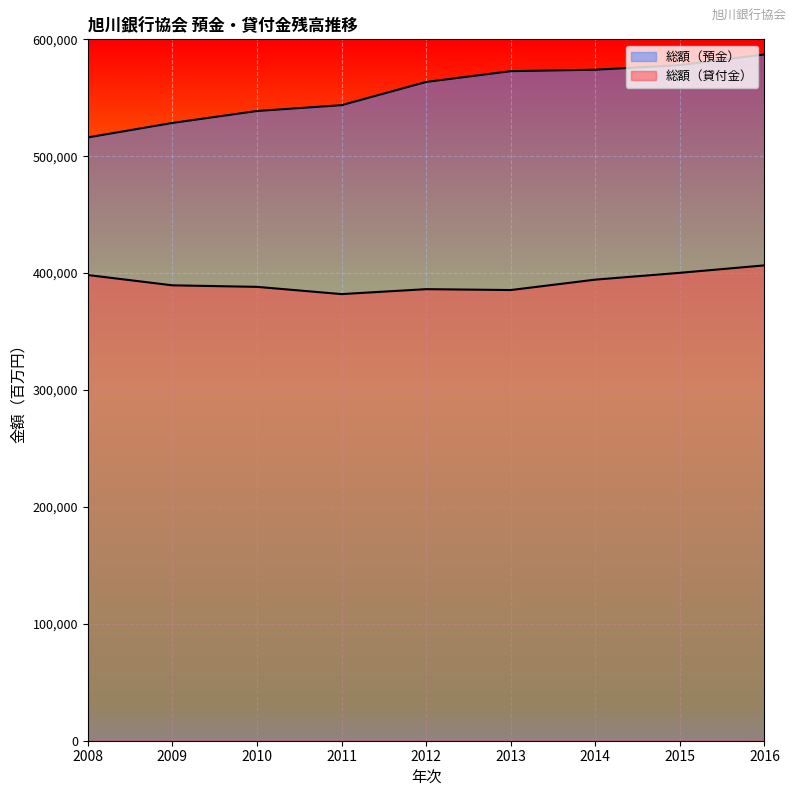

Between 2014 and 2015, which series saw the biggest shift?

総額（貸付金）